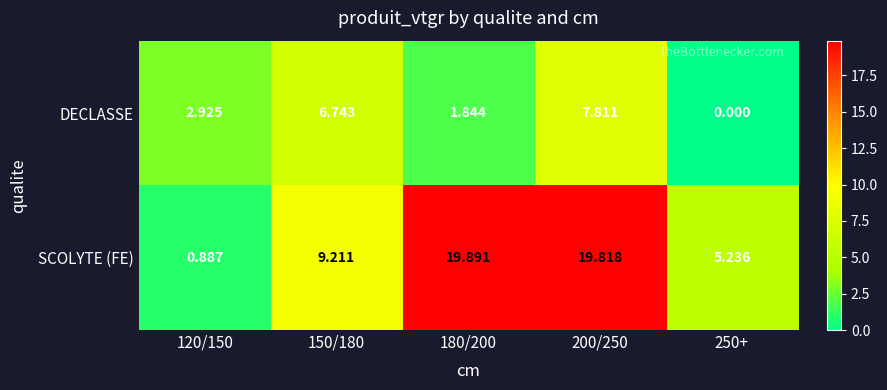

Rank the series at 180/200 from highest to lowest value.

SCOLYTE (FE), DECLASSE